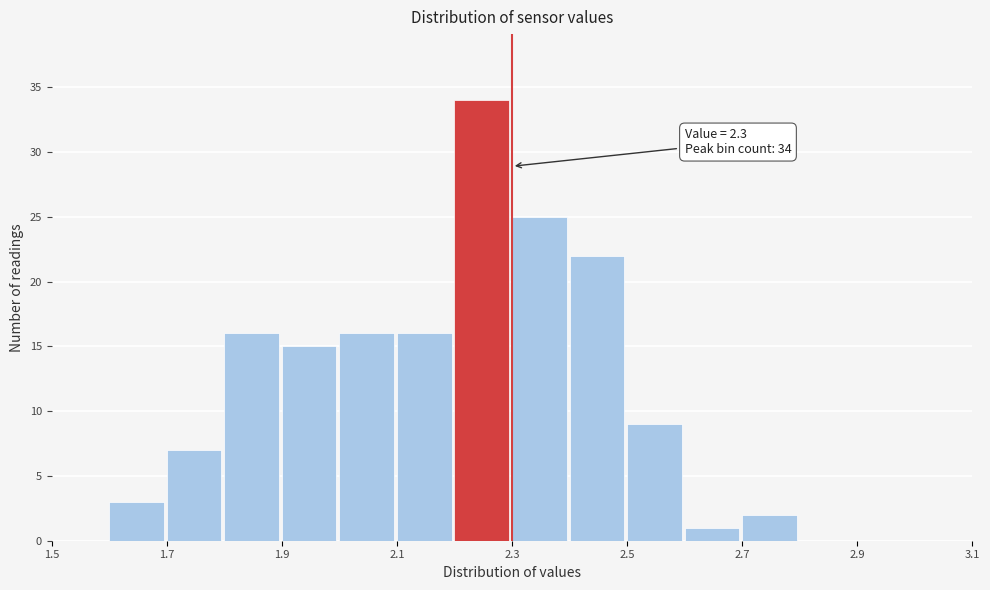

Which range on the x-axis has the tallest bar?

2.2 to 2.3